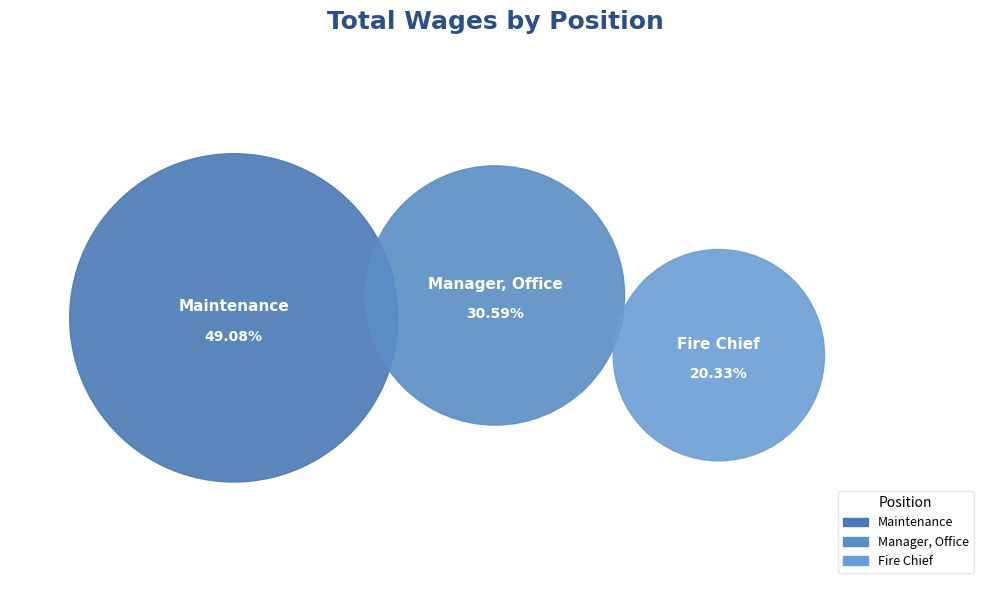

Which slice is the largest?

Maintenance